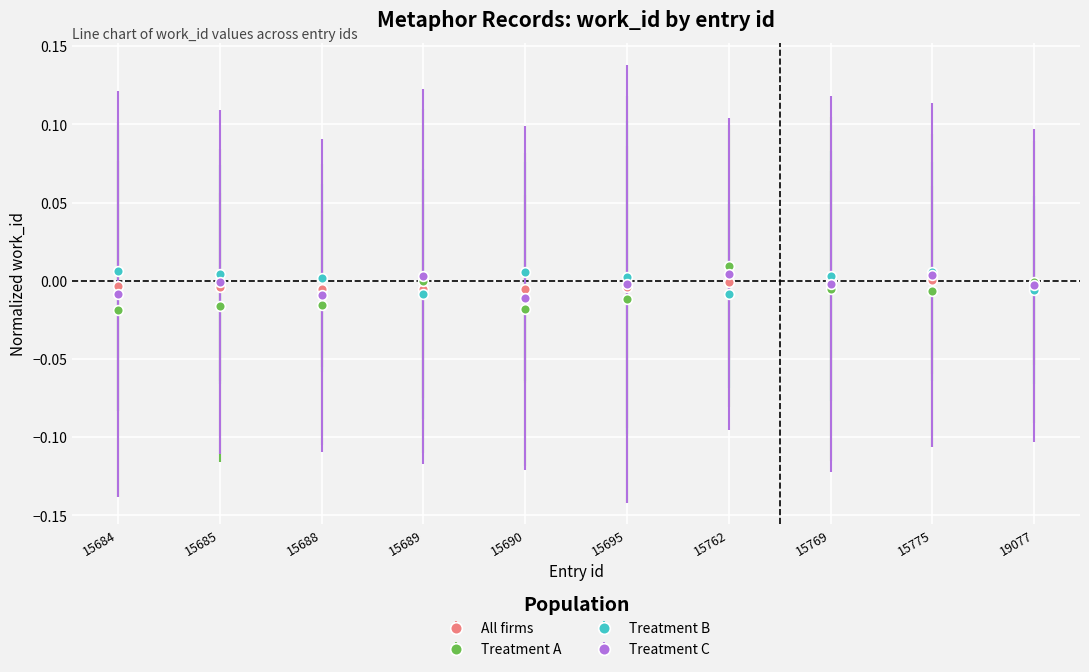

Is this an area chart (filled region under the line)?

No